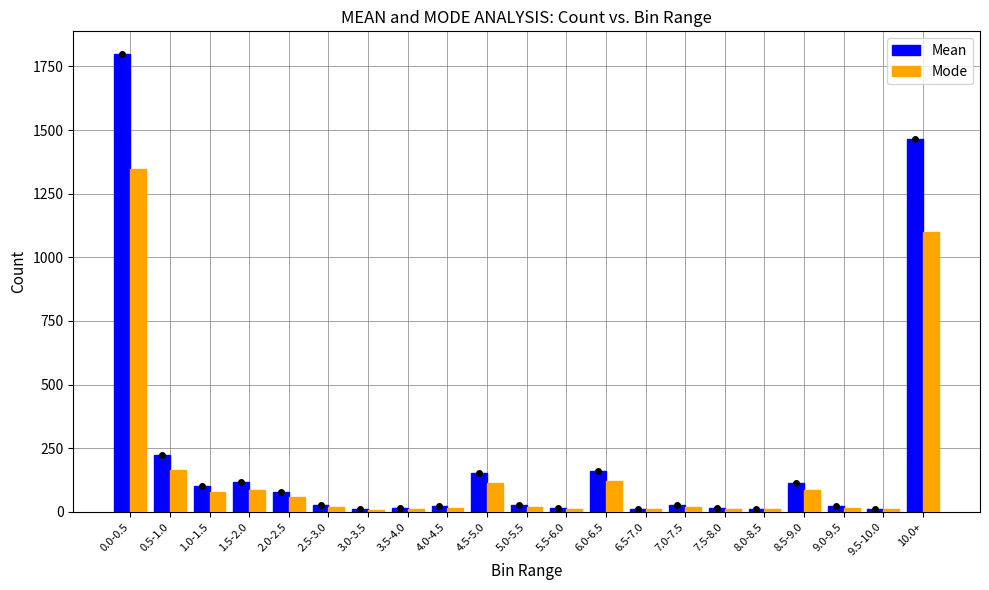

Are the bars horizontal?

No